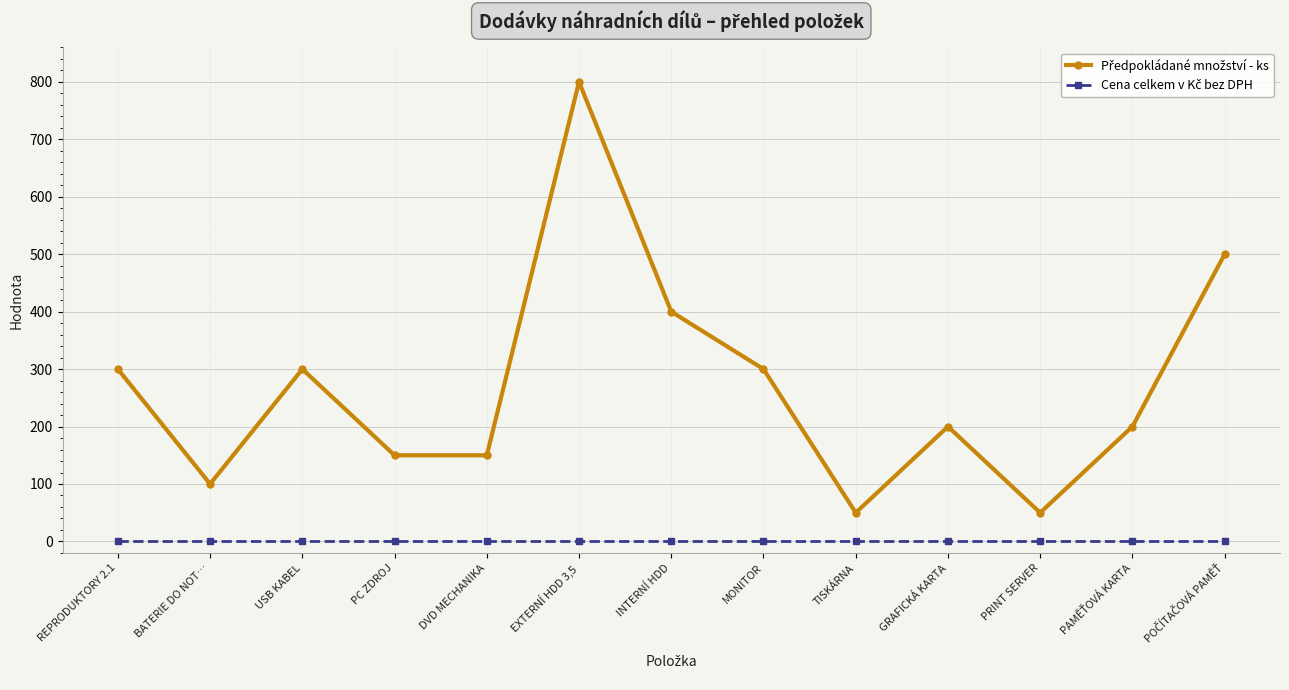

What is the label of the 10th point from the left?

GRAFICKÁ KARTA